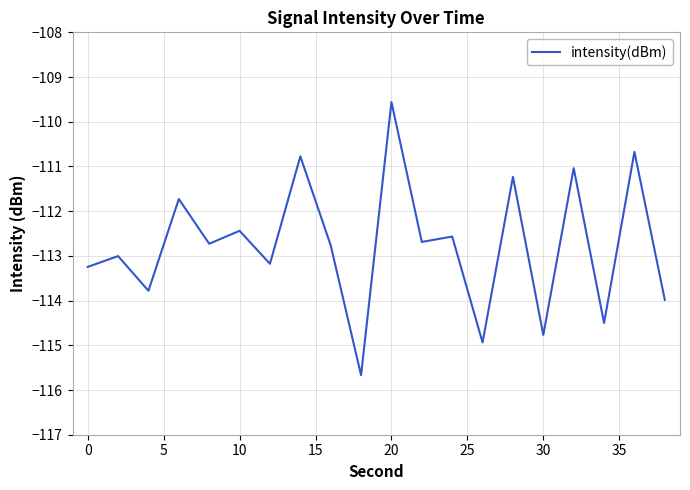

What is the difference between the maximum and minimum values?

6.1